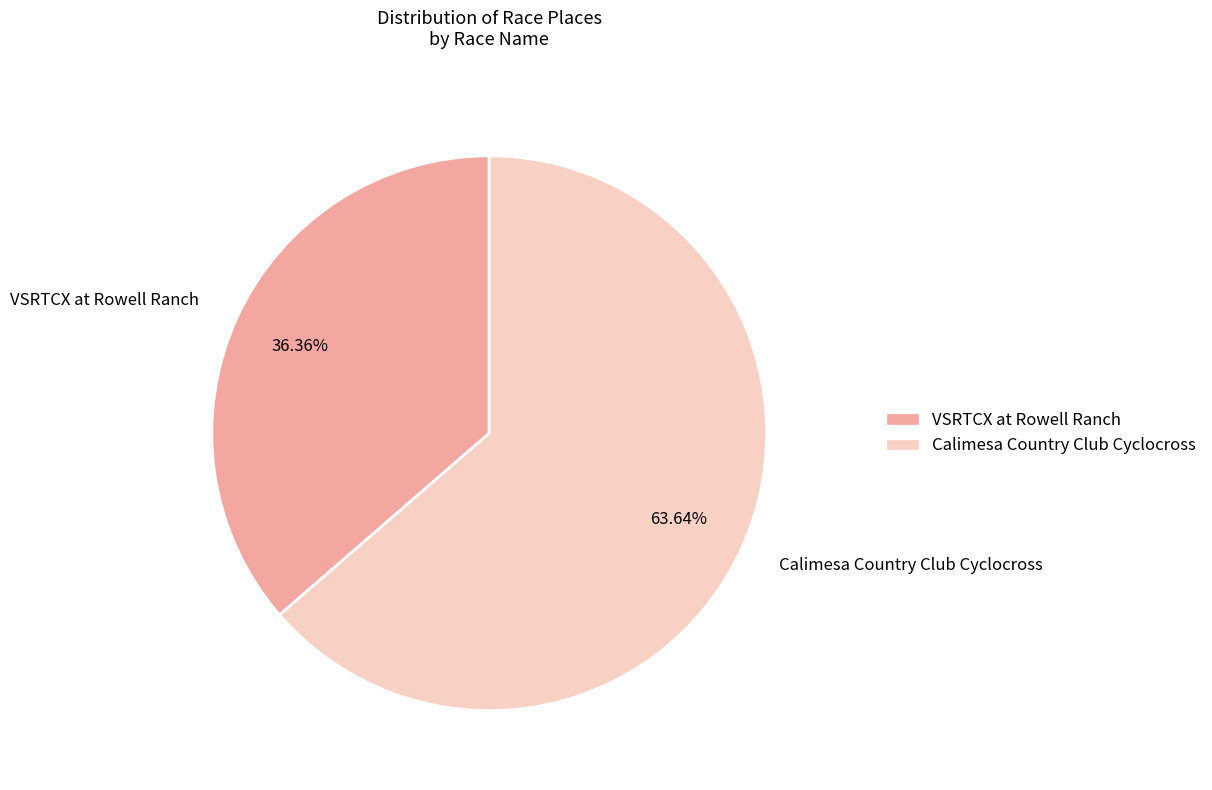

Which category has the biggest portion of the pie?

Calimesa Country Club Cyclocross